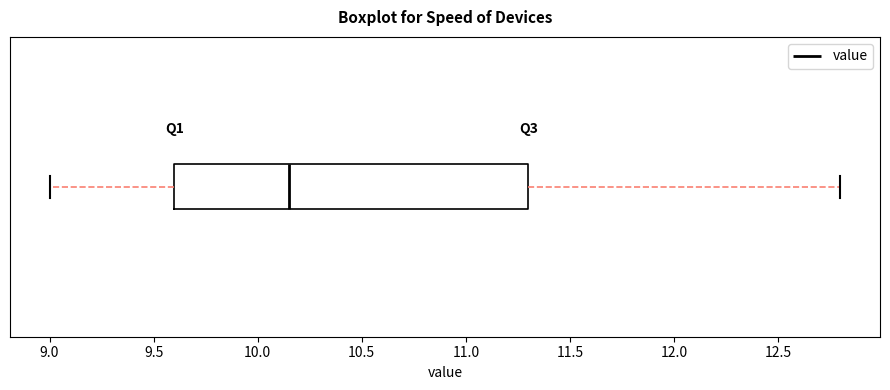

Read this box plot against the x-axis: the position of the median line, the range covered by the box, and the ends of both whiskers. The values are not printed on the chart, so give them approximately, as read against the axis.

median 10.15, box 9.60 to 11.30, whiskers 9.00 to 12.80